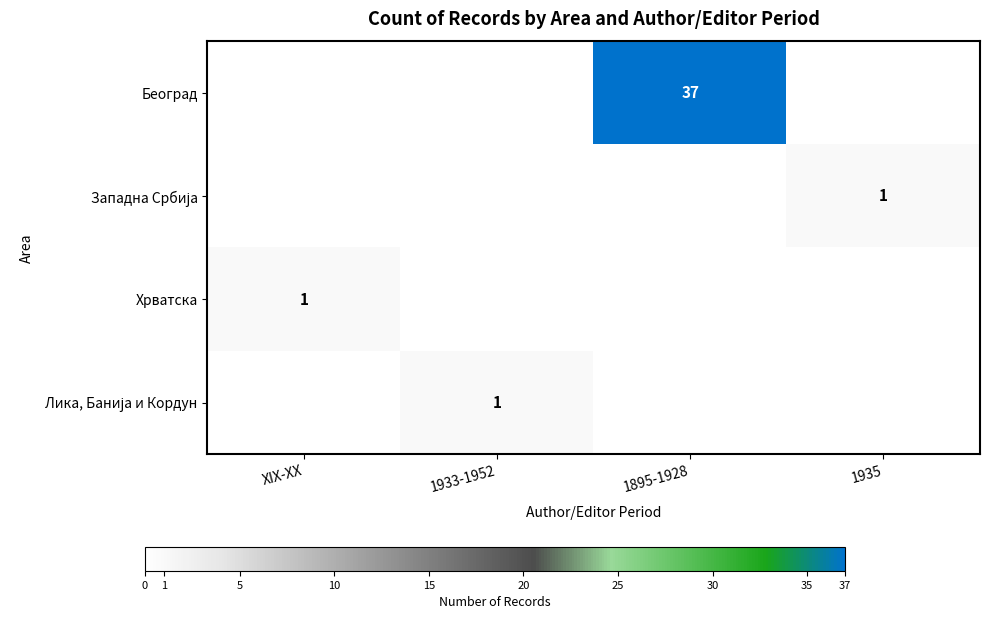

The value of Београд at 1895-1928 is 17. True or false?

False